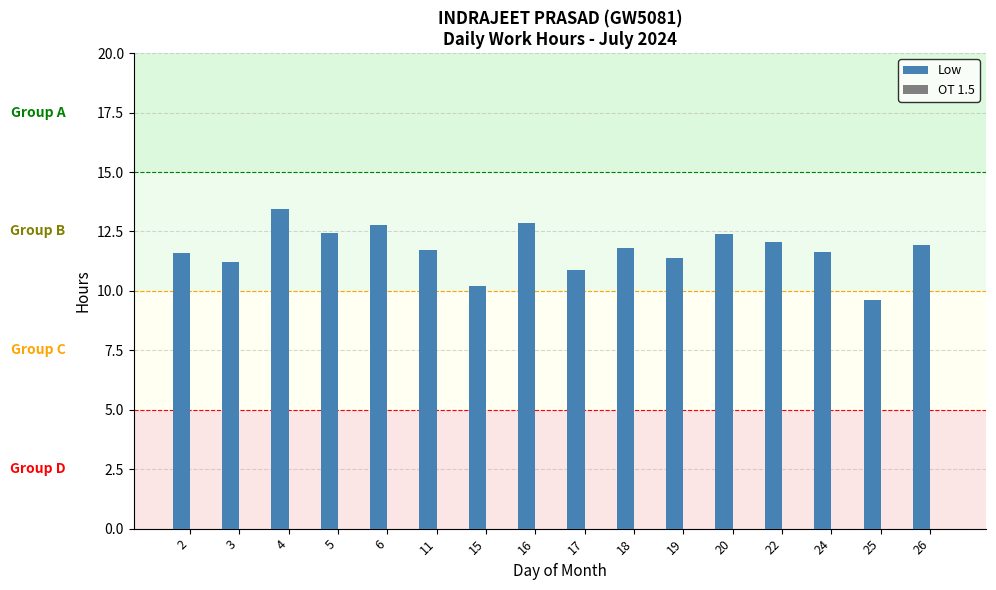

Approximately how many times larger is the value at 26 compared to 25?

1.2